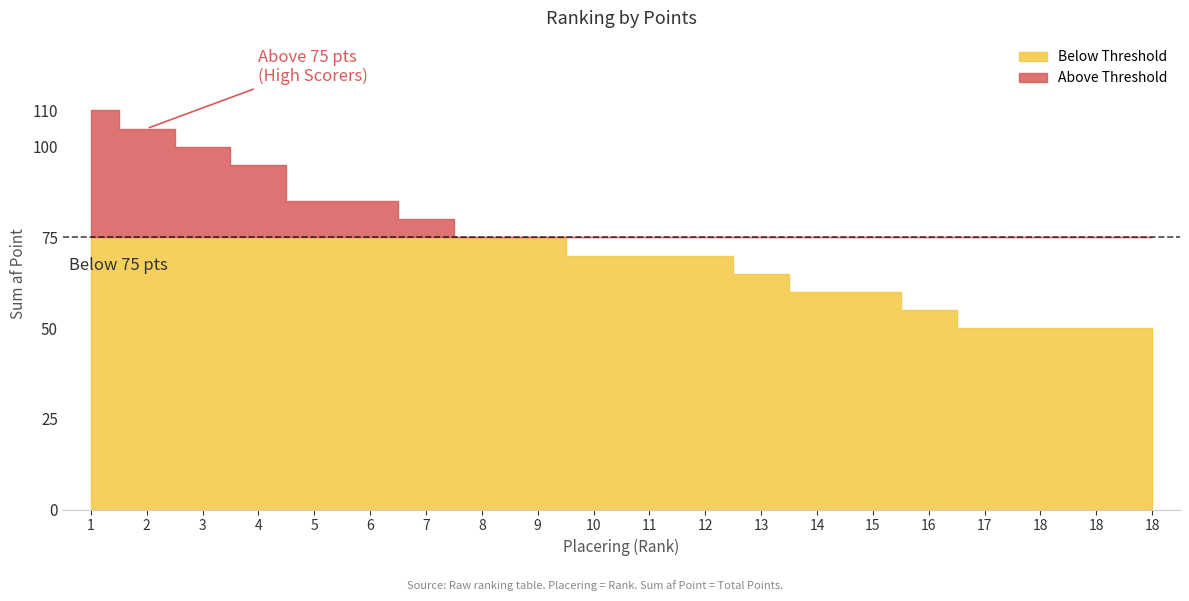

How many lines are shown in the chart?

1